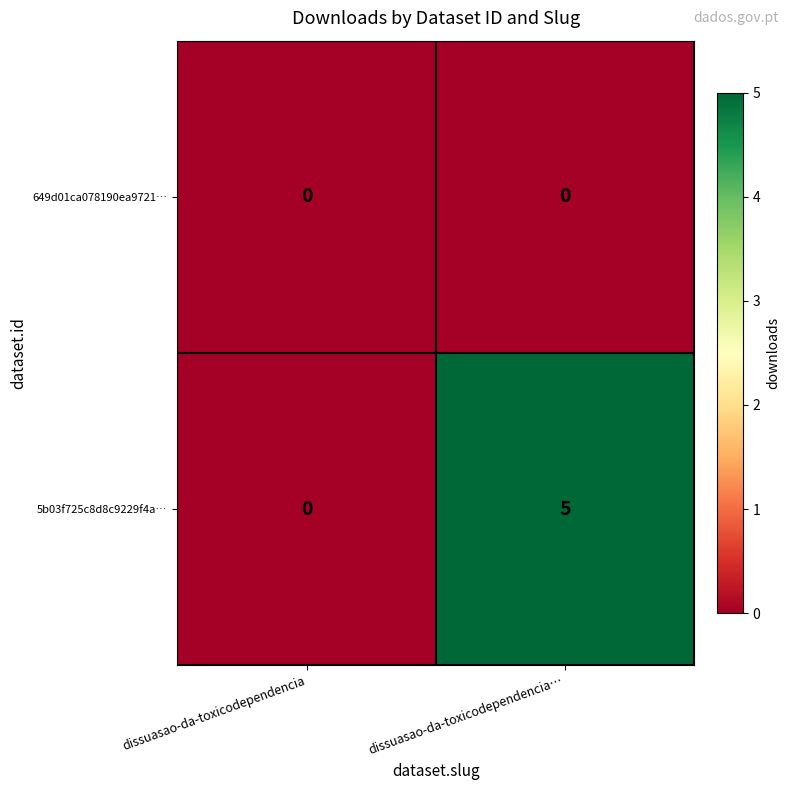

Rank the series by their maximum value, from highest to lowest.

5b03f725c8d8c9229f4a…, 649d01ca078190ea9721…